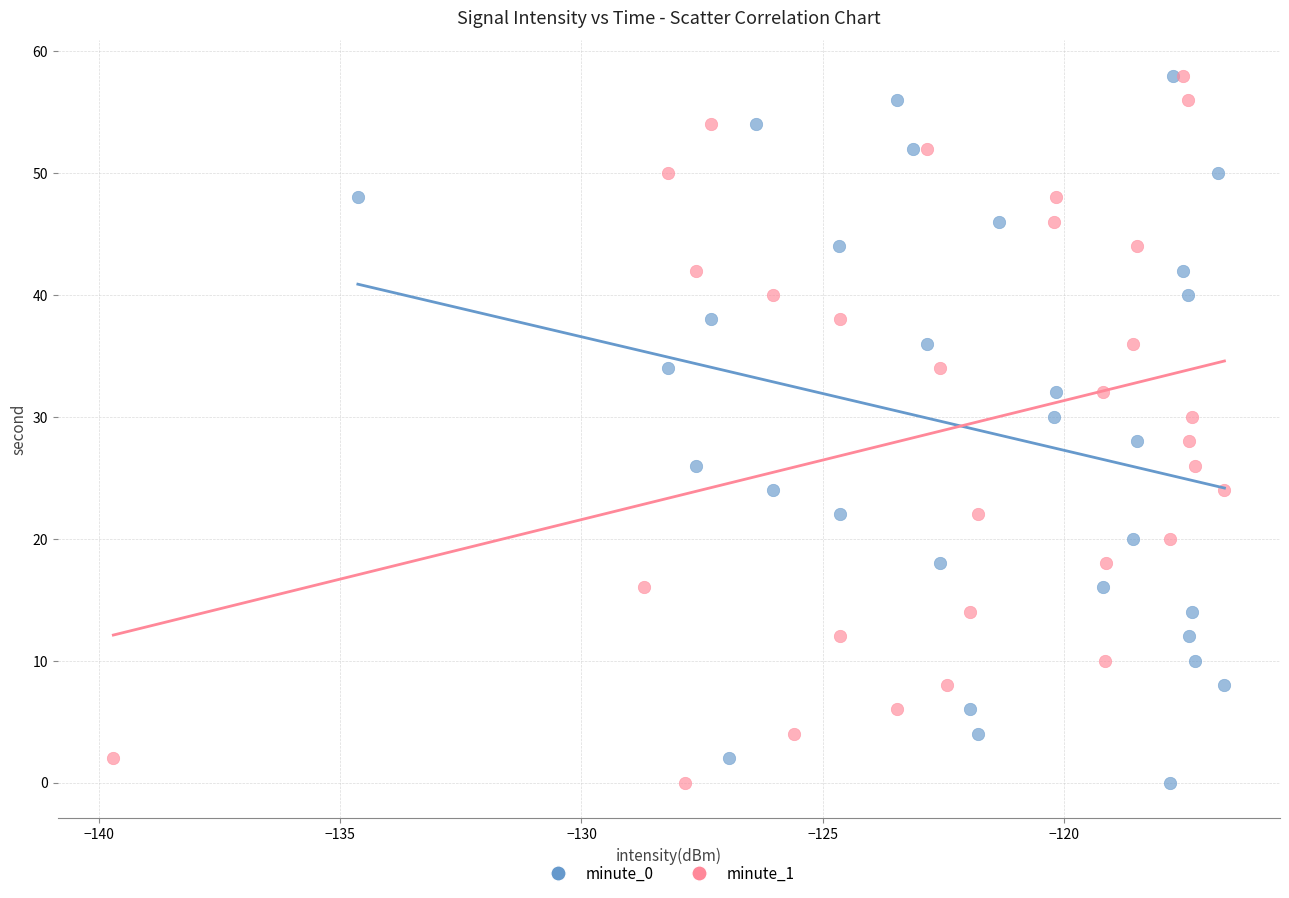

What are all the series names shown in the legend?

minute_0, minute_1